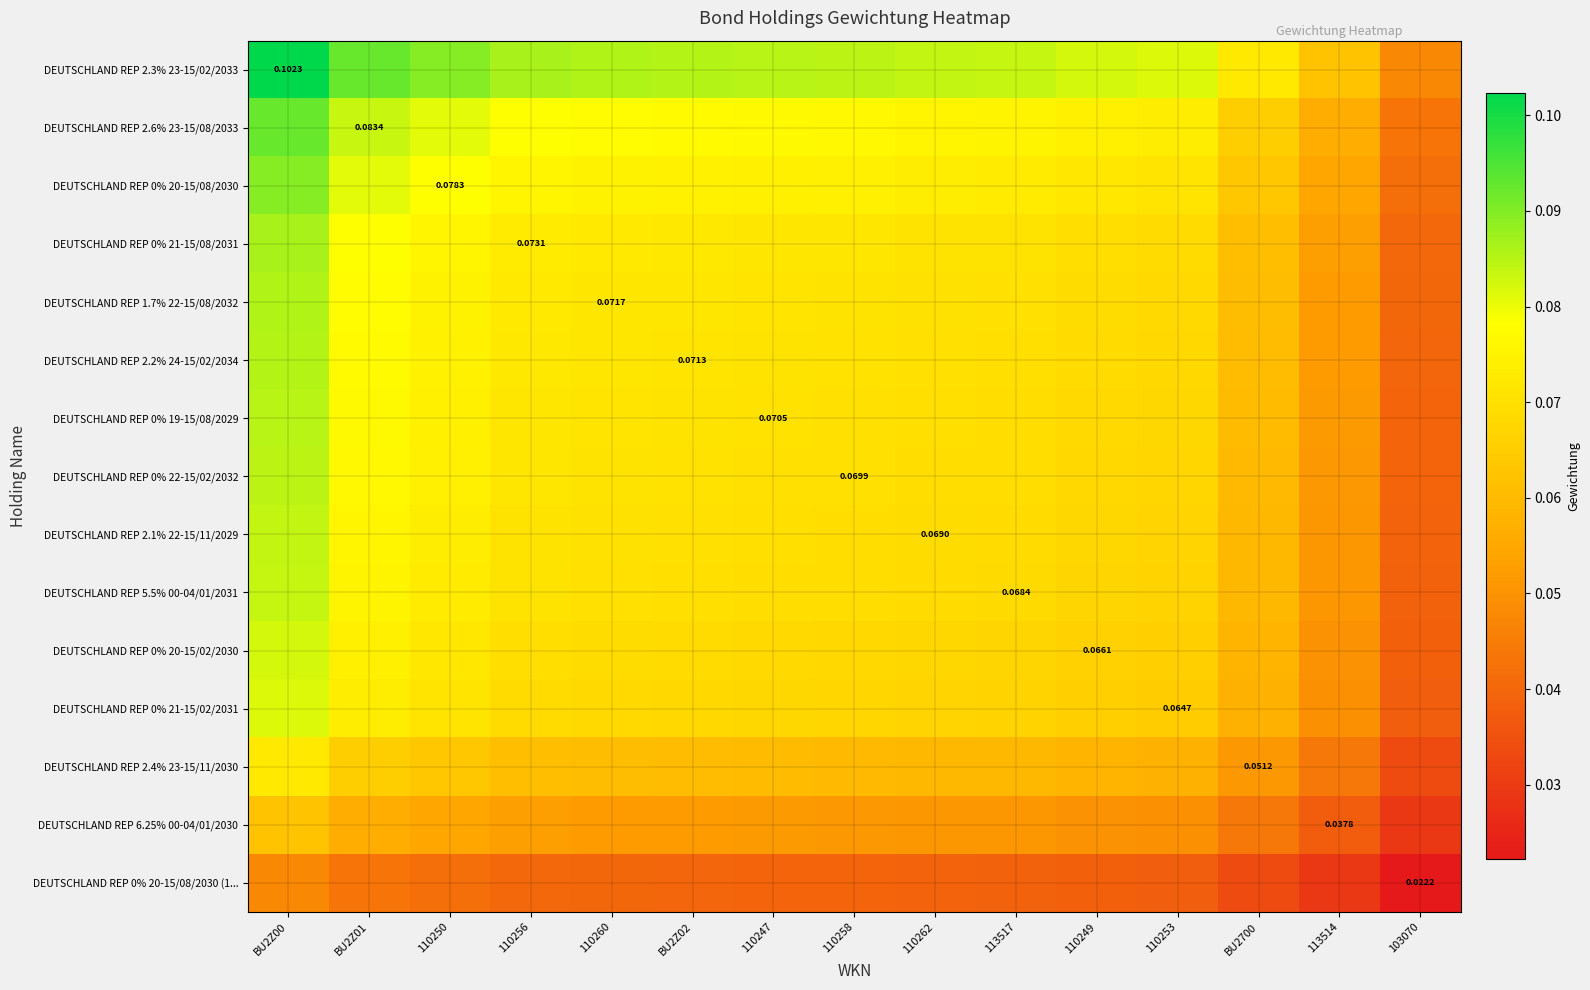

Which series has the widest spread of values?

DEUTSCHLAND REP 2.3% 23-15/02/2033